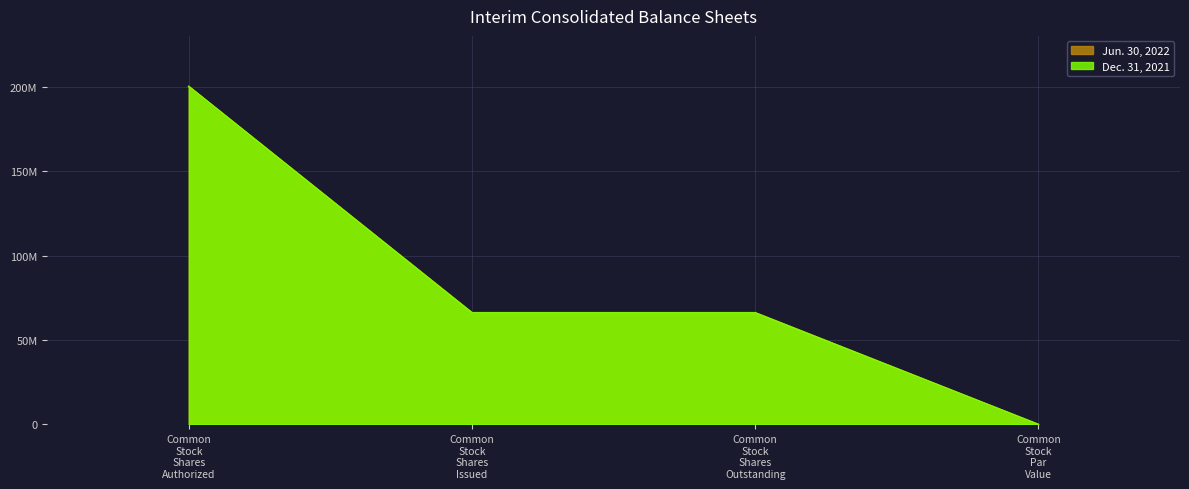

Rank the series by their average value, from lowest to highest.

Dec. 31, 2021, Jun. 30, 2022